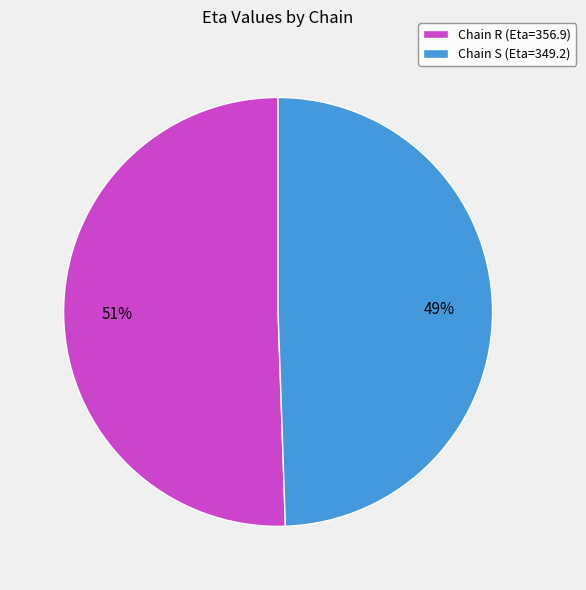

Count the number of slices in the pie.

2